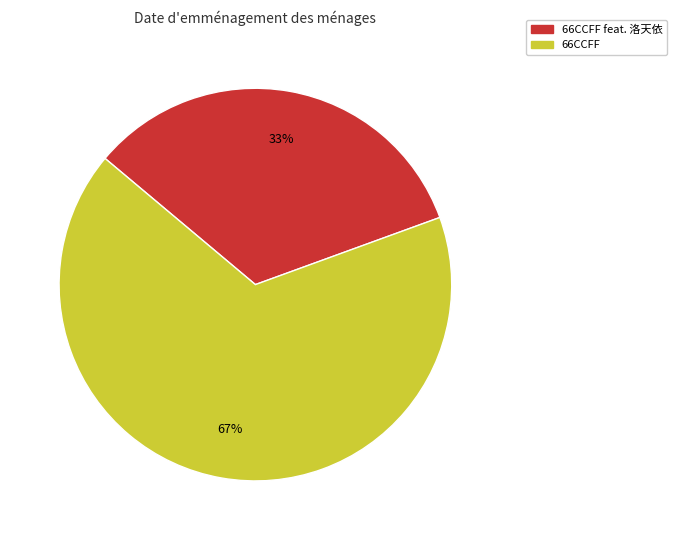

Is there any slice that represents more than half of the pie?

Yes